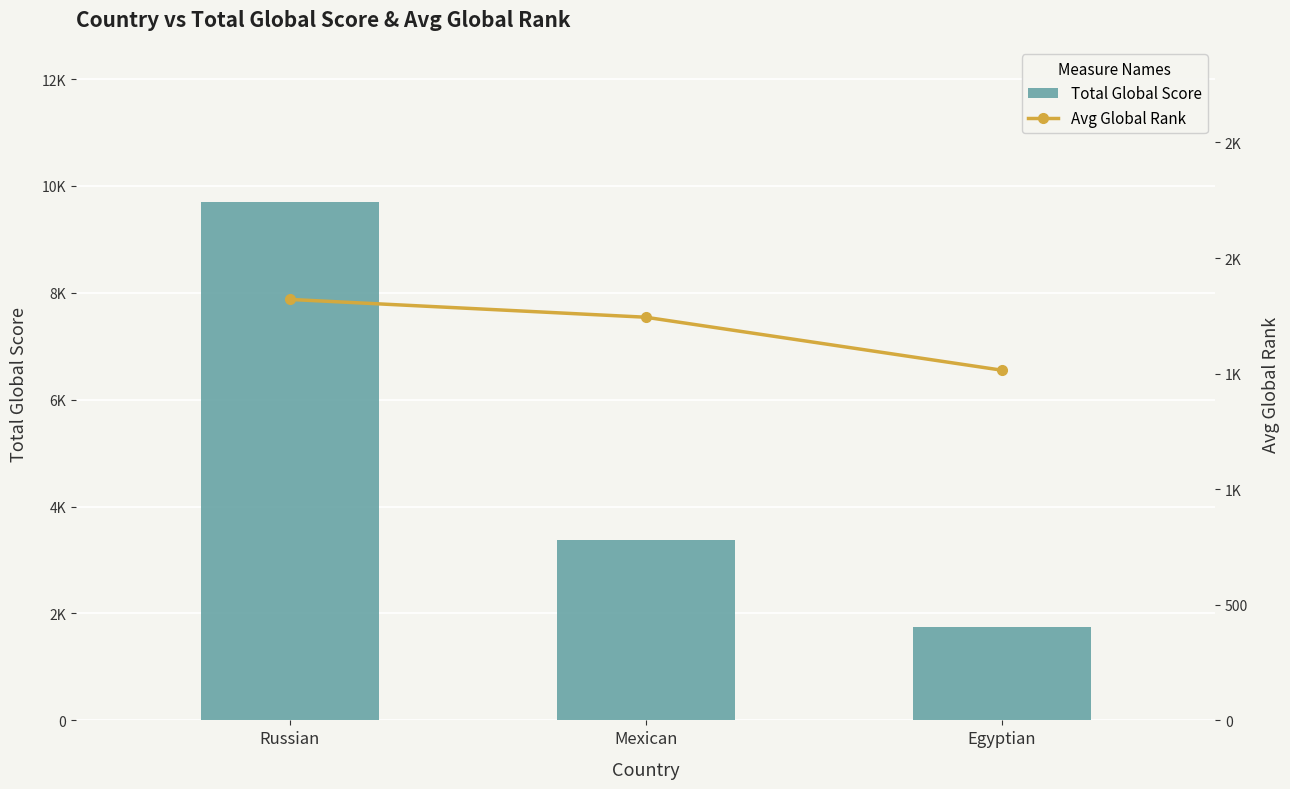

What is the label of the 3rd bar from the left?

Egyptian